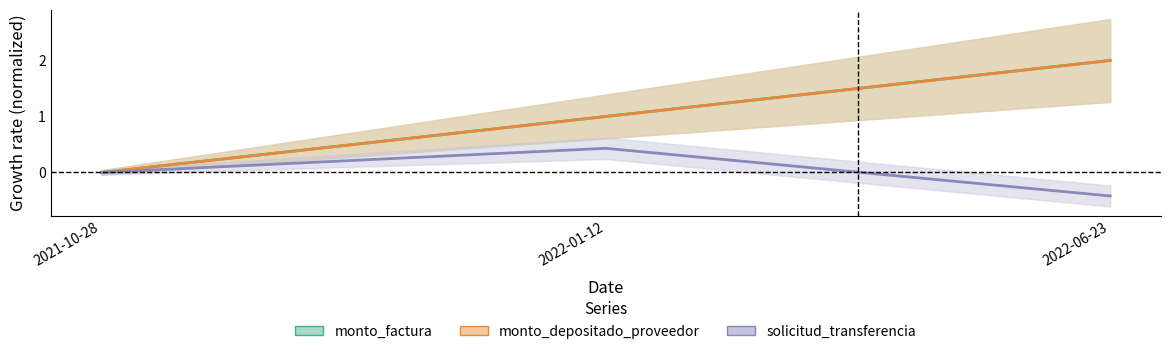

At which label does monto_depositado_proveedor reach its peak?

2022-06-23